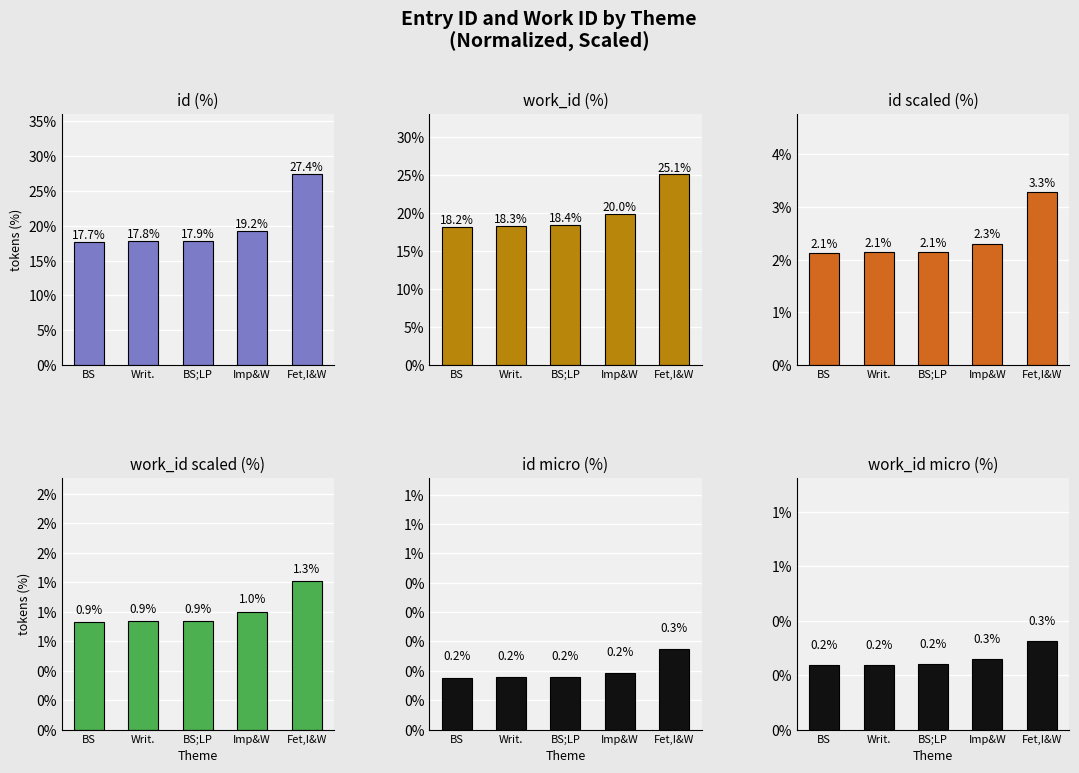

What is the total value across all series at BS?

39.3